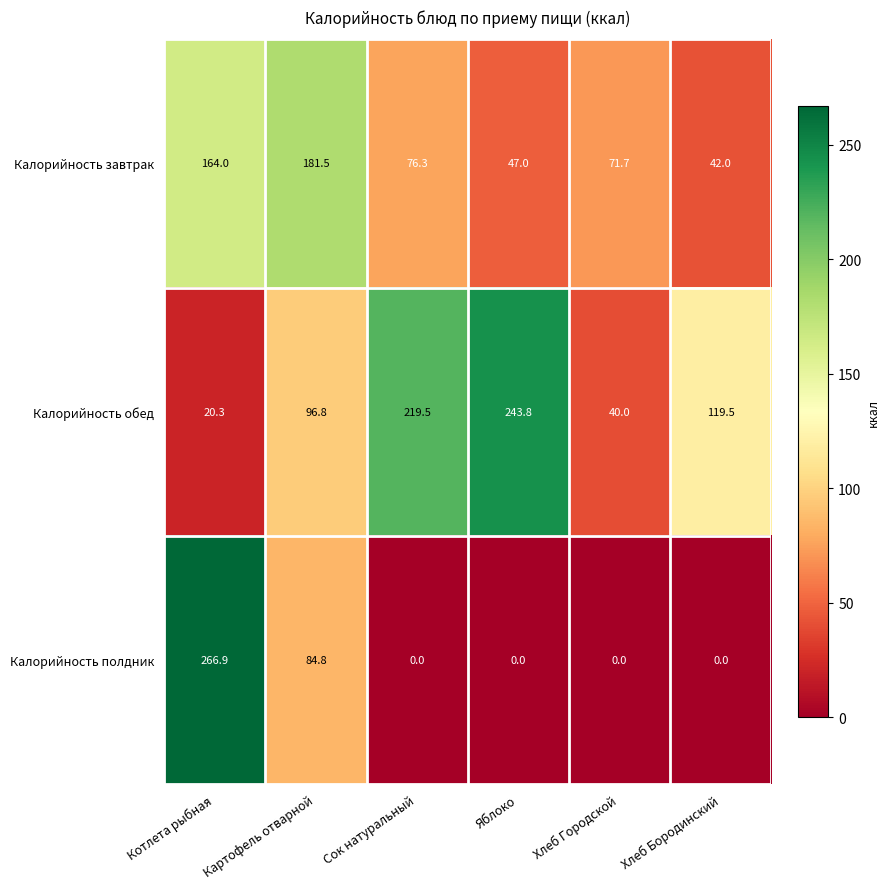

List the series in order of their peak value, highest first.

Калорийность полдник, Калорийность обед, Калорийность завтрак